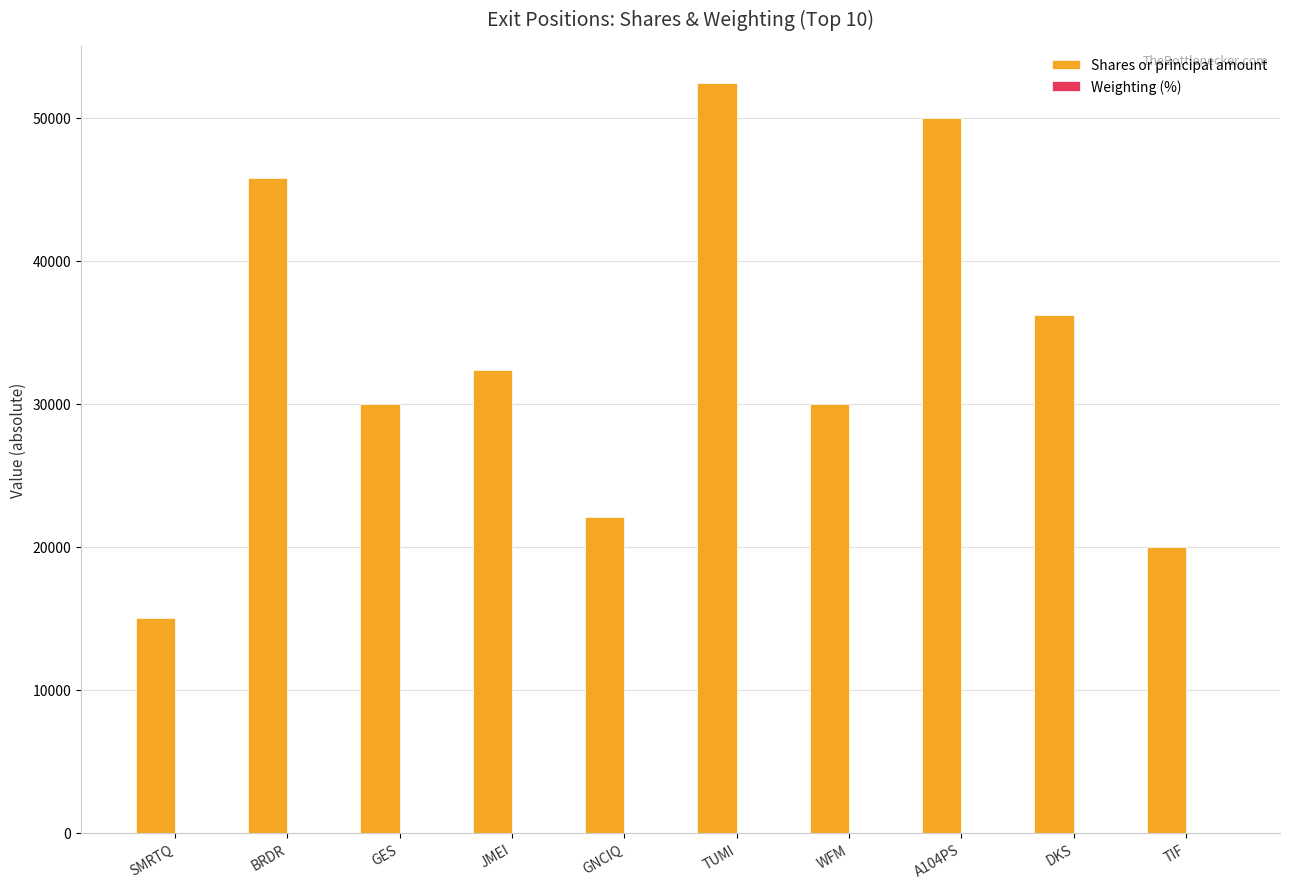

Which series has the largest total across all categories?

Shares or principal amount